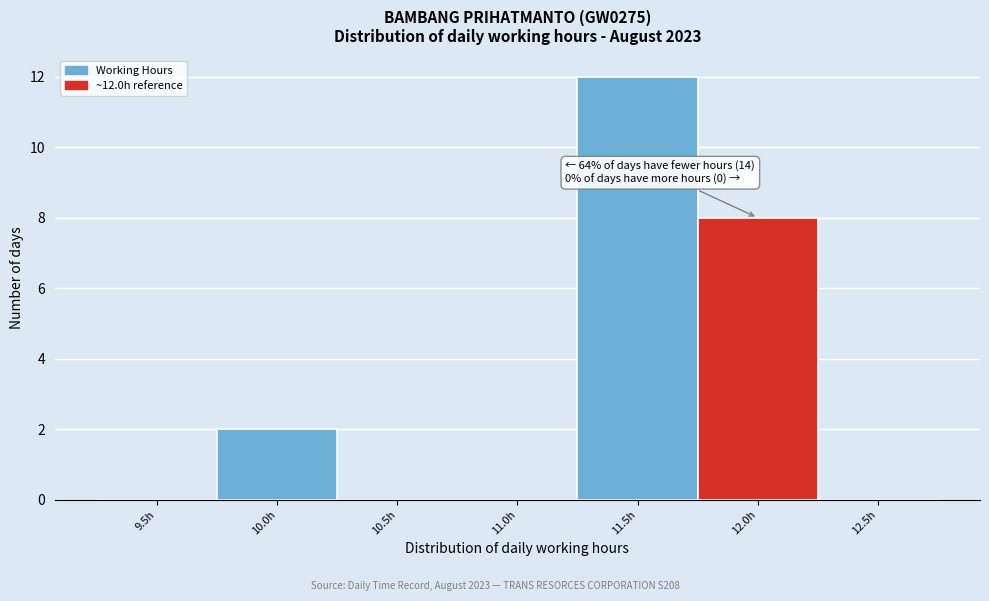

Reading left to right, what are all the values shown in this chart?

9.5h=0	10.0h=2	10.5h=0	11.0h=0	11.5h=12	12.0h=8	12.5h=0